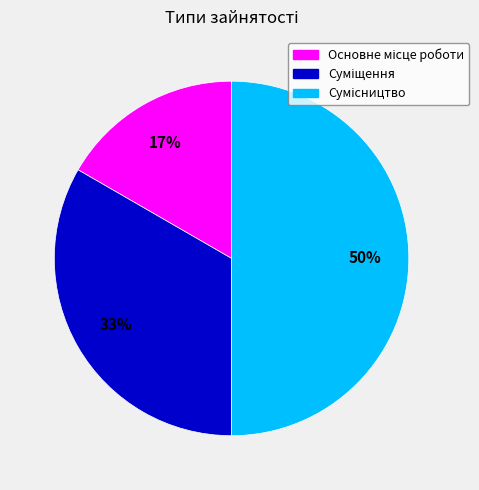

To the nearest percent, what is the difference between the largest and smallest slice percentages?

33%